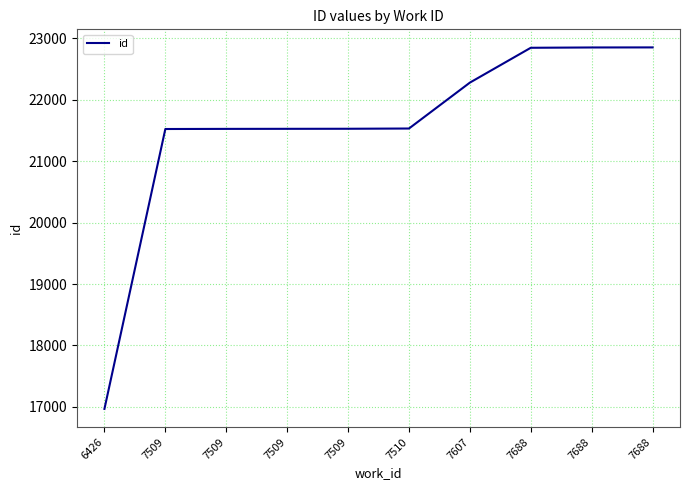

At which category does the chart reach its peak across all series?

7688